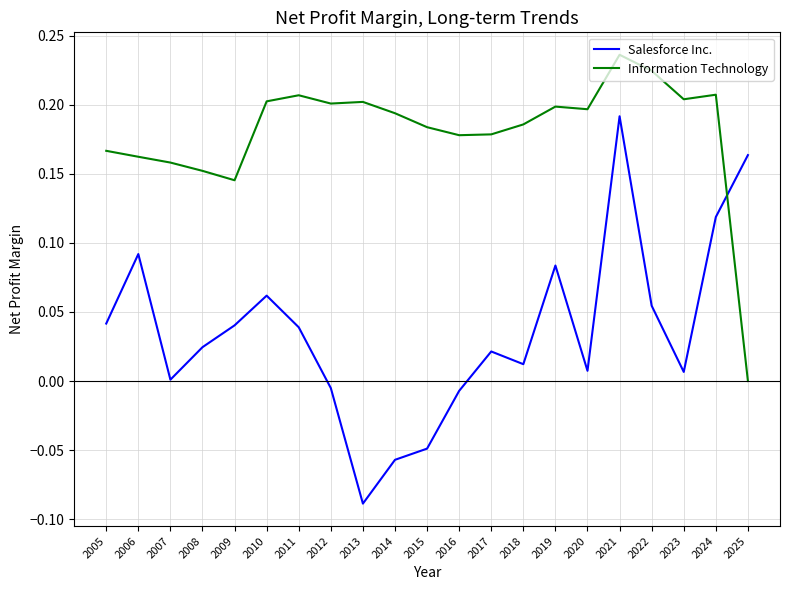

The Salesforce Inc. series shows 0.1 at 2011. True or false?

False